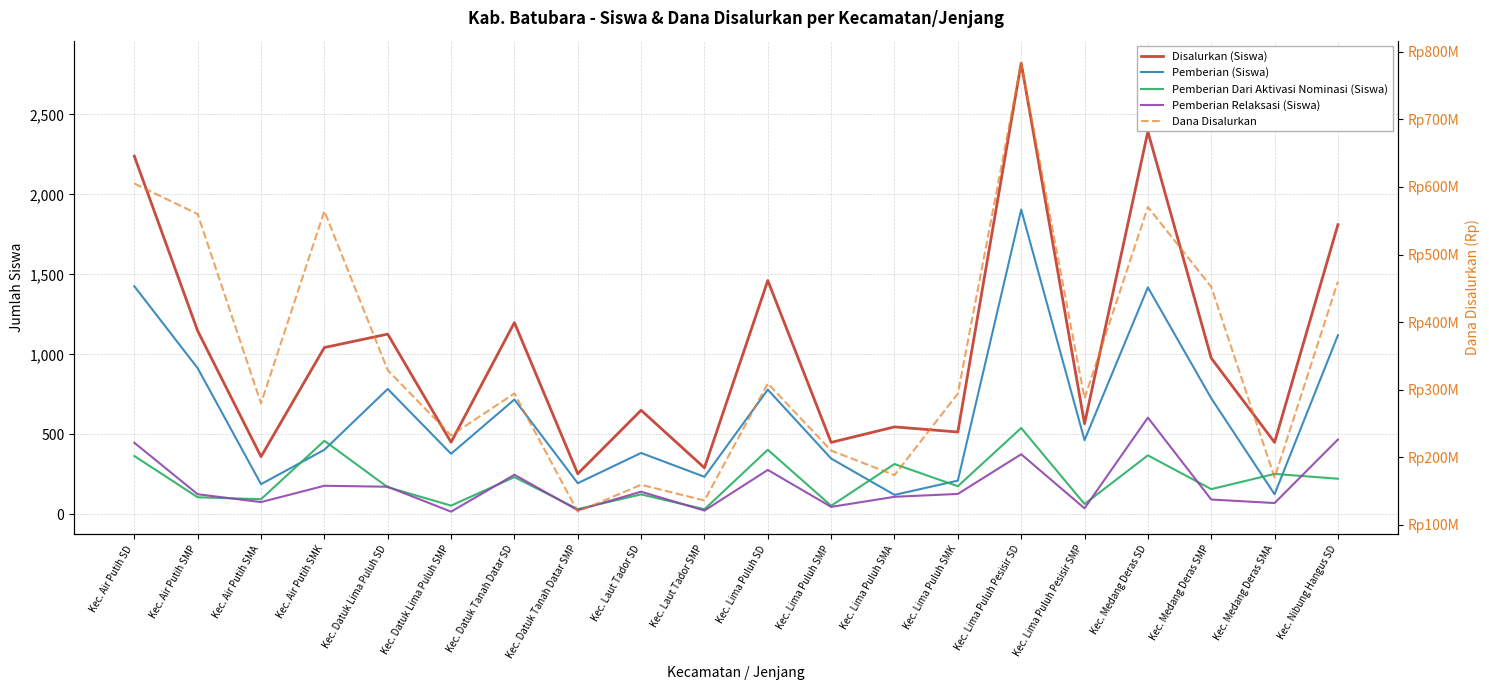

Where is the first local minimum for Disalurkan (Siswa)?

Kec. Air Putih SMA